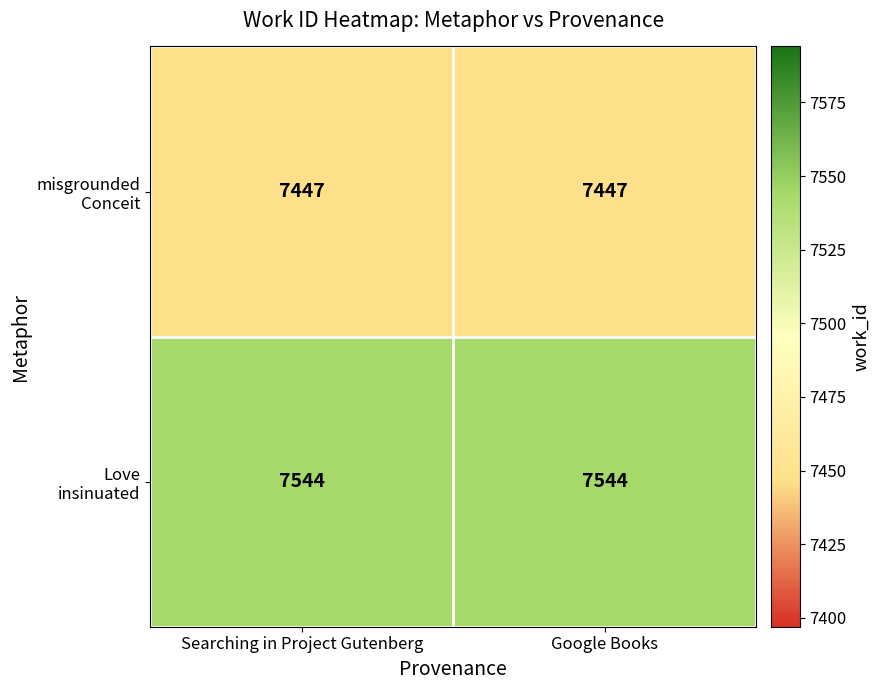

What is the smallest value displayed?

7447